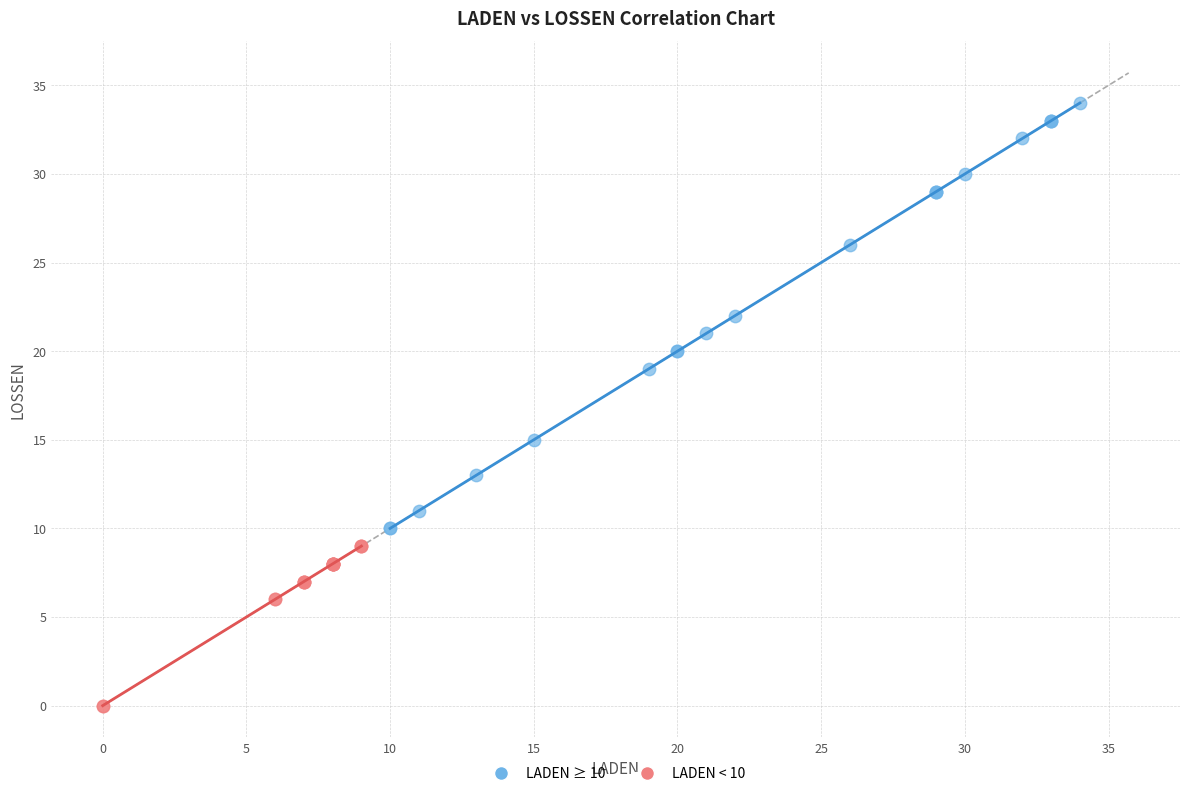

Which series has the widest spread of Y values?

LADEN ≥ 10